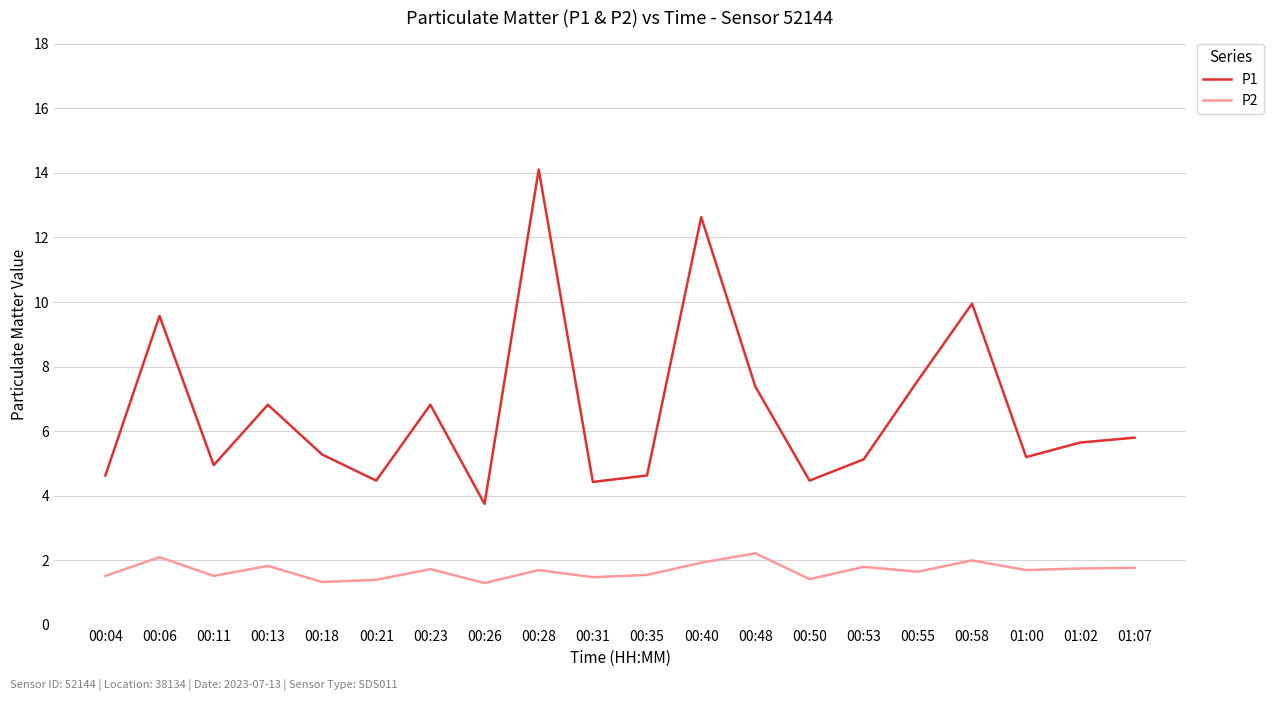

Rank the series at 01:00 from highest to lowest value.

P1, P2